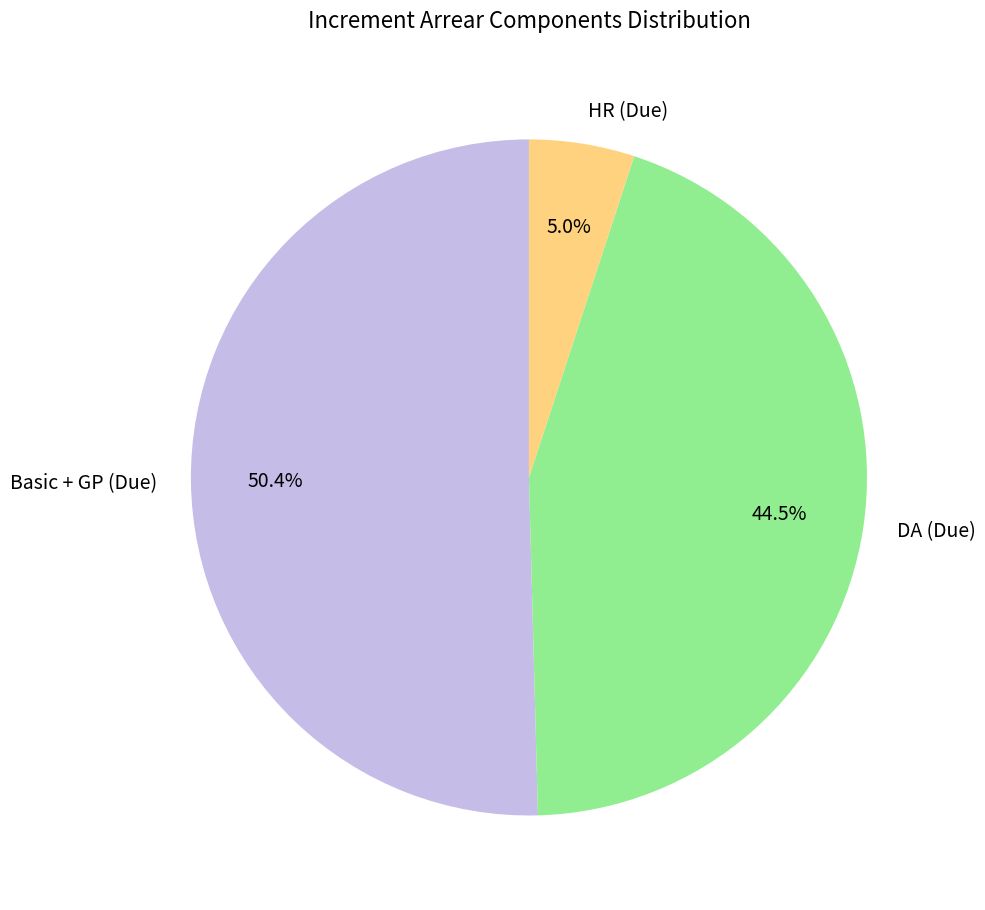

Between DA (Due) and HR (Due), which is larger?

DA (Due)